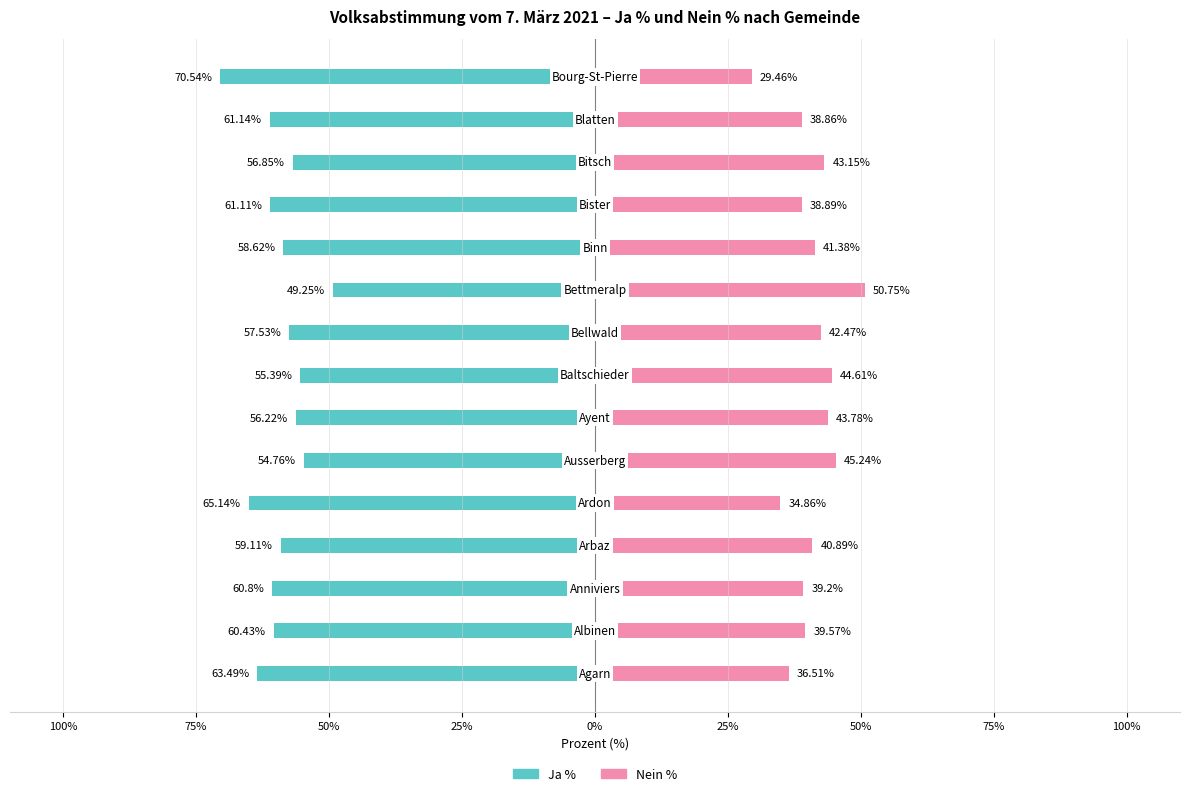

The Ja % series shows -25.6 at 75%. True or false?

False